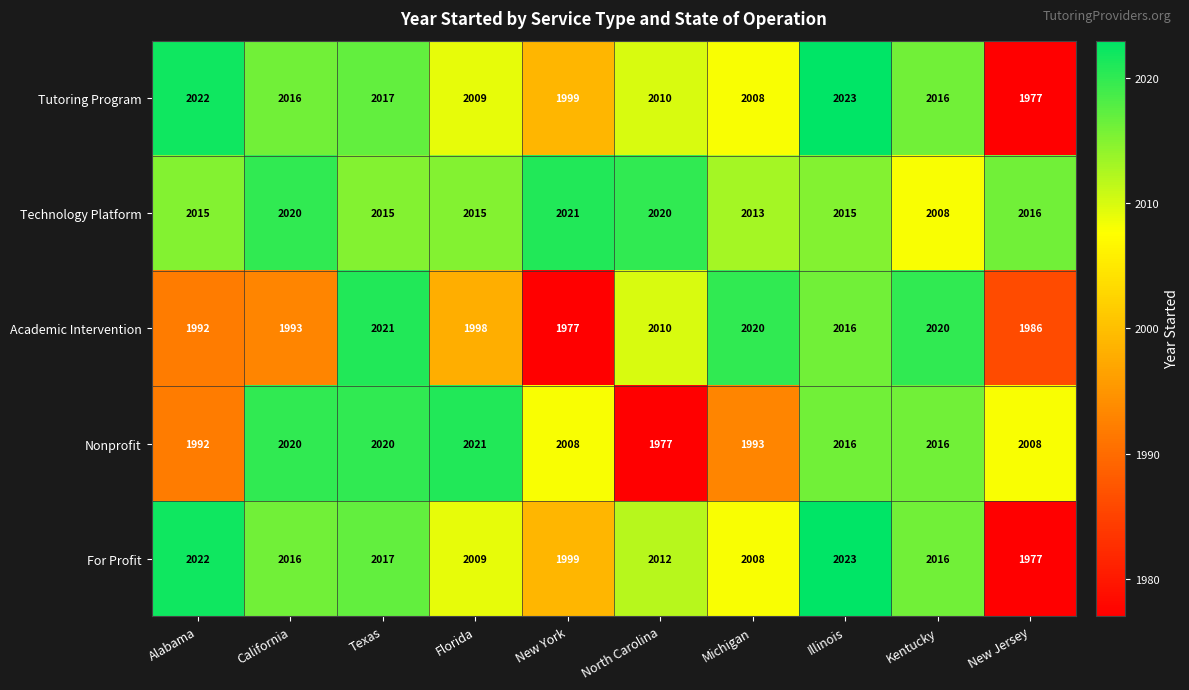

How many categories are shown in the chart?

10